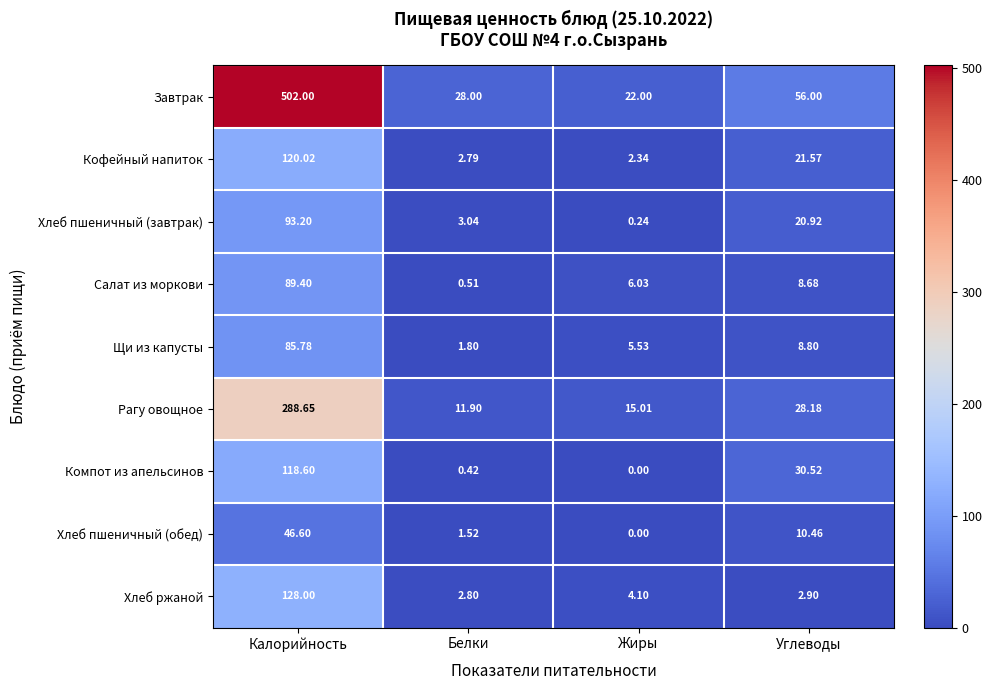

Which series has the widest spread of values?

Завтрак